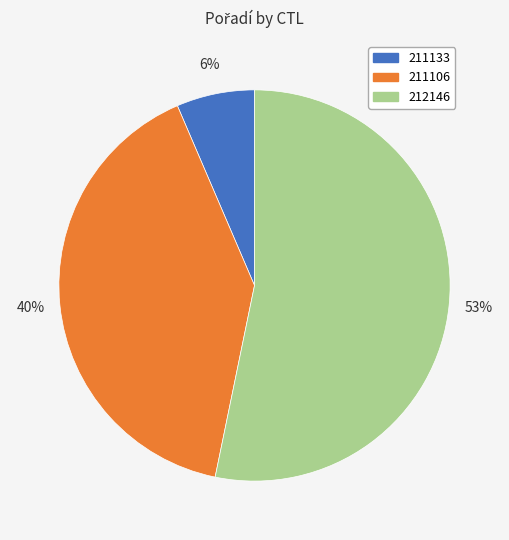

What percentage is the 211106 slice, to the nearest percent?

40%